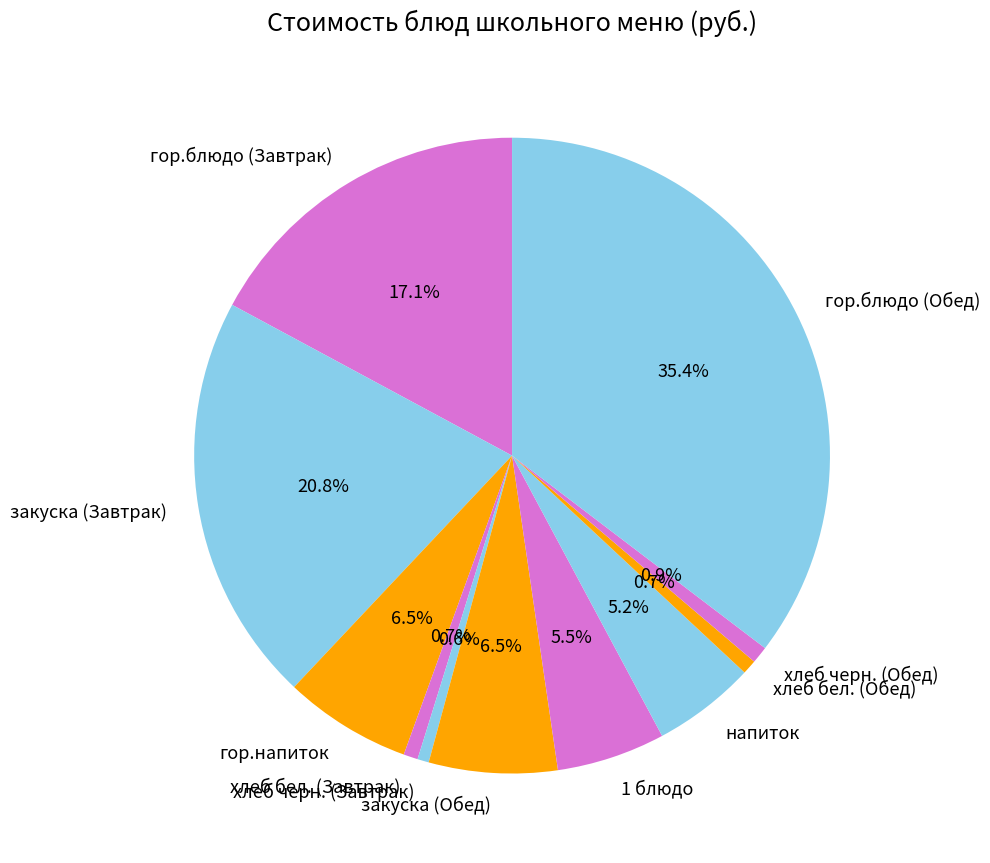

The хлеб бел. (Завтрак) slice represents 11% of the pie. True or false?

False